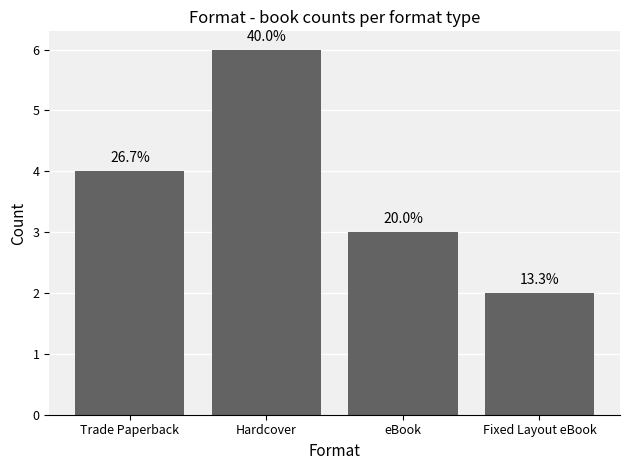

Are the bars horizontal?

No